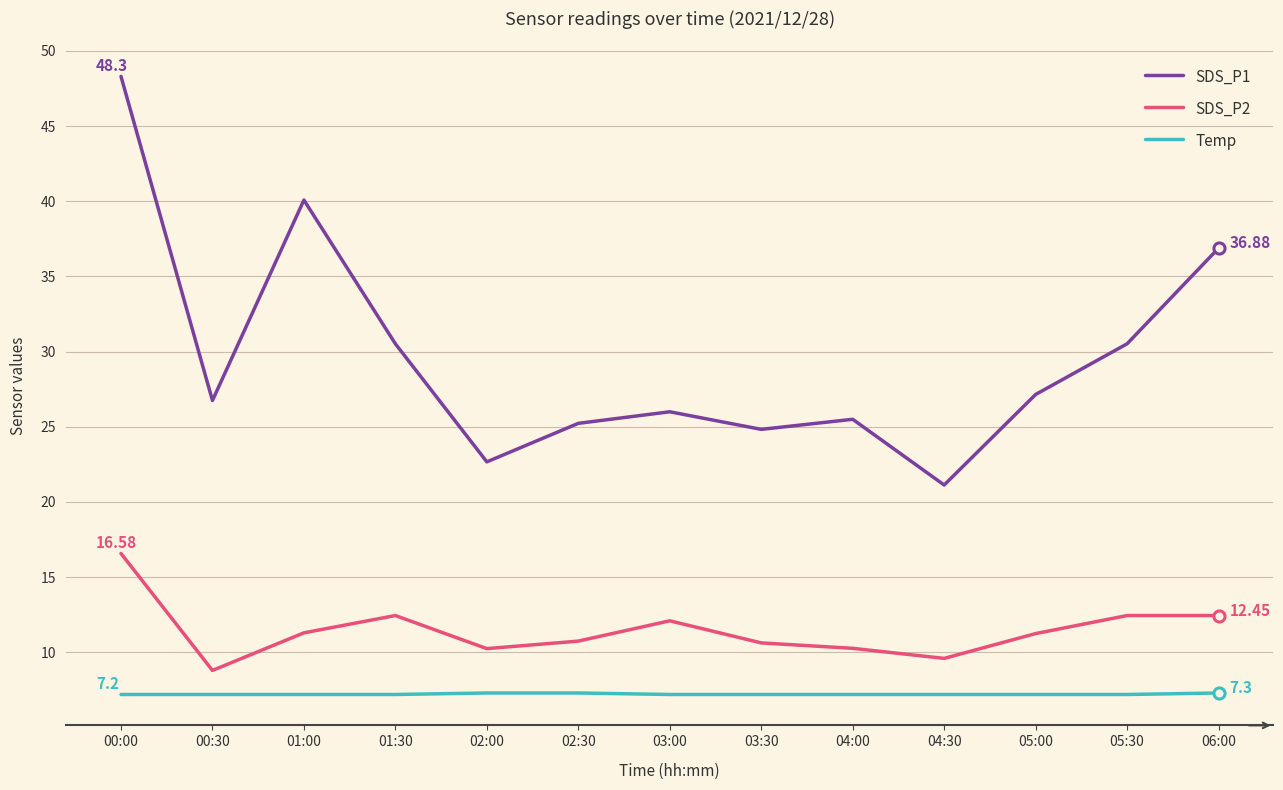

Does the chart have visible grid lines?

Yes